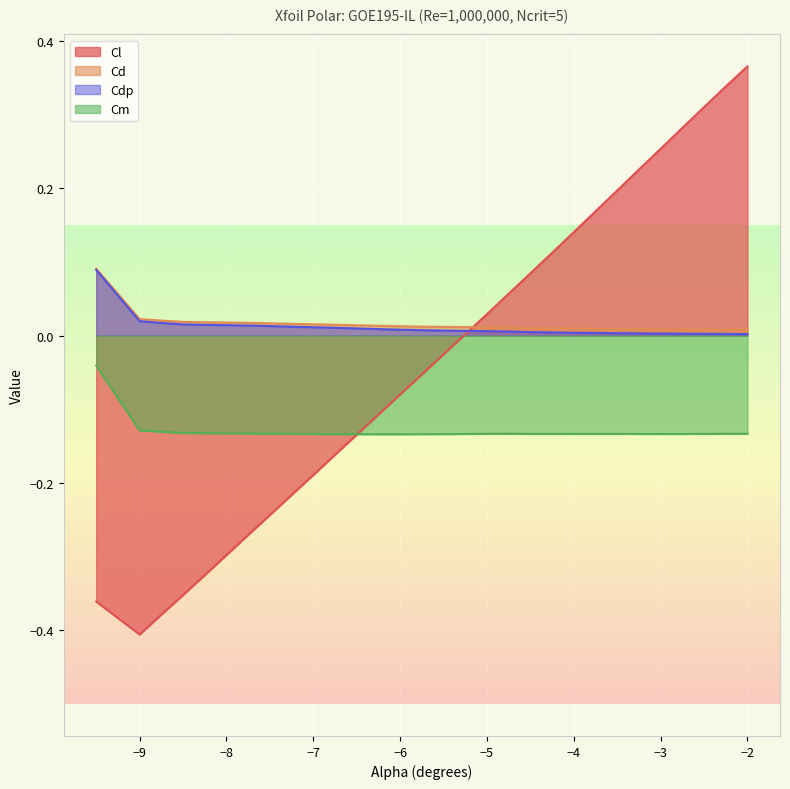

True or false: Cm and Cd intersect in this chart.

False